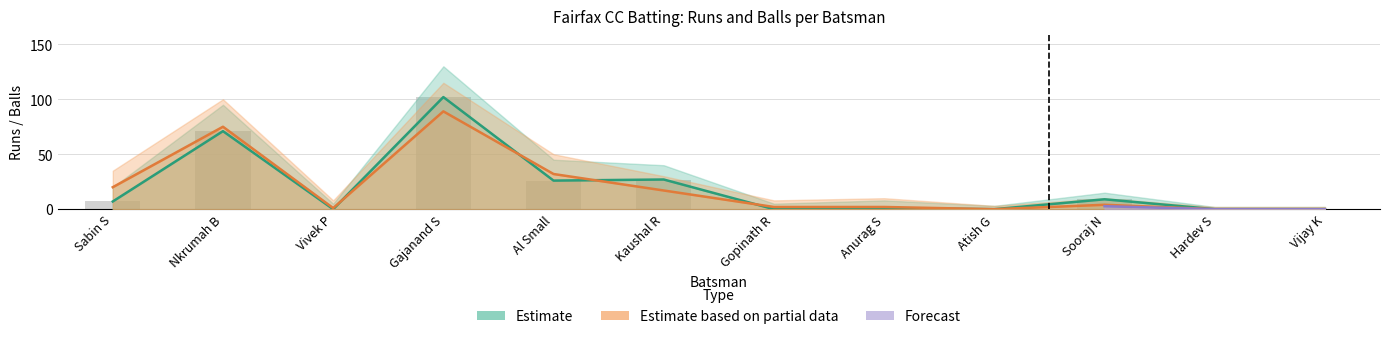

What is the total value across all series at Gajanand S?

293